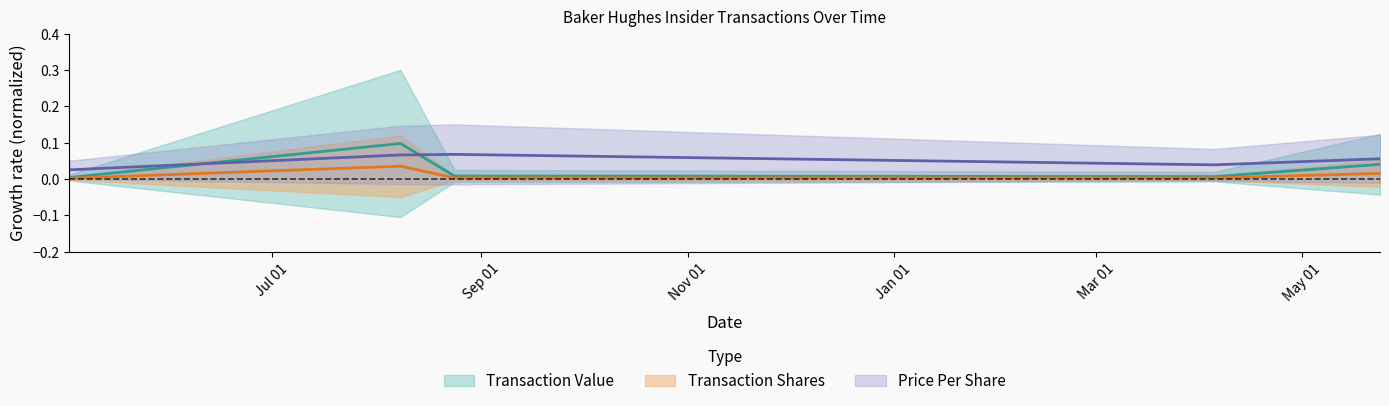

What is the spread (max minus min) of values at 2023-08-24?

0.1